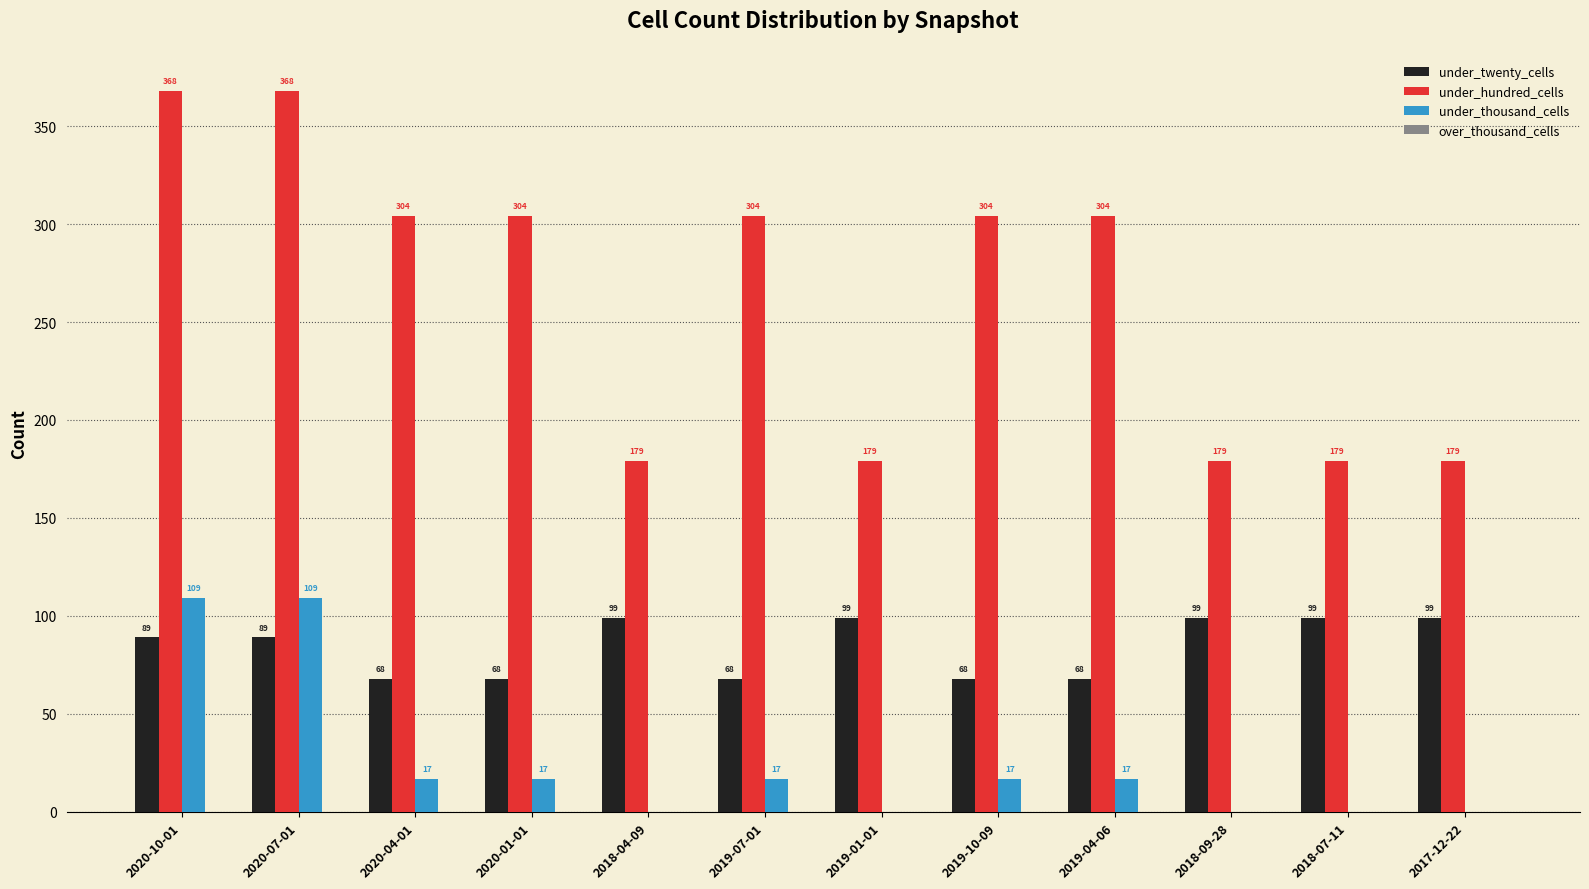

Which series has the largest total across all categories?

under_hundred_cells